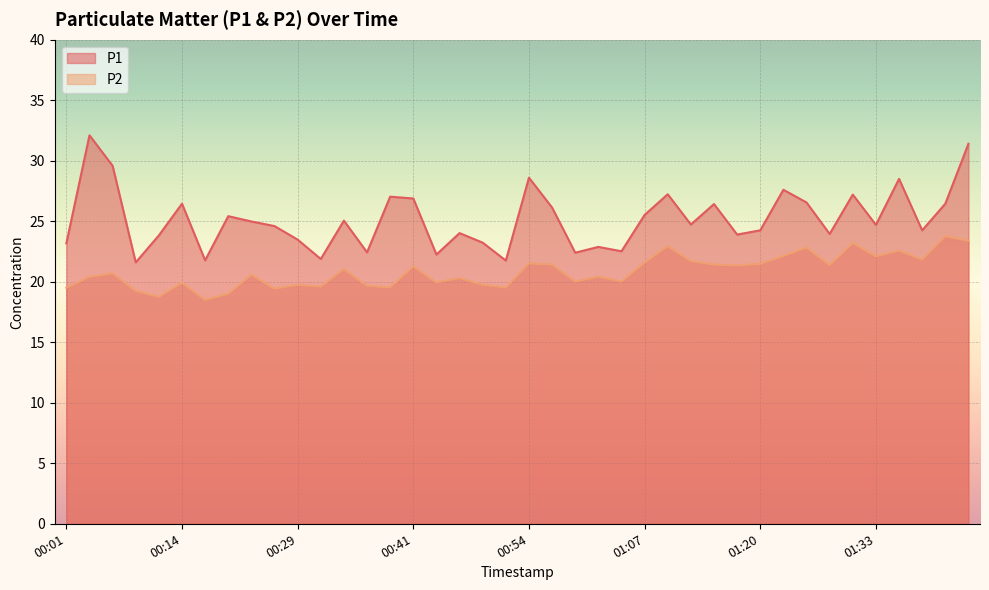

Which series has the largest range (max minus min)?

P1